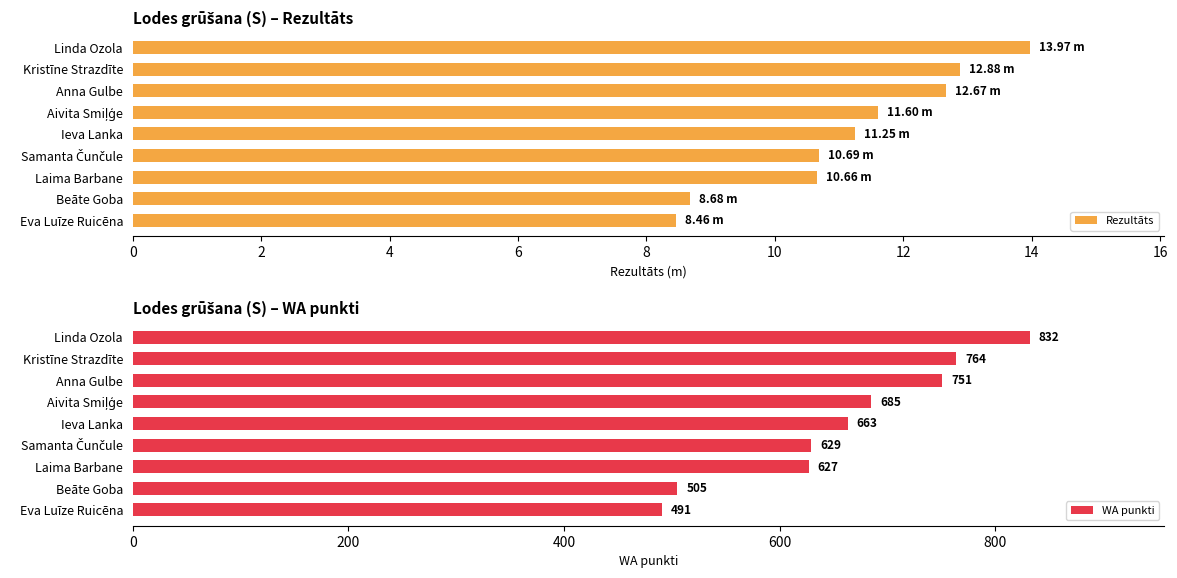

What is the difference between the second highest and minimum values in the Rezultāts series?

4.4